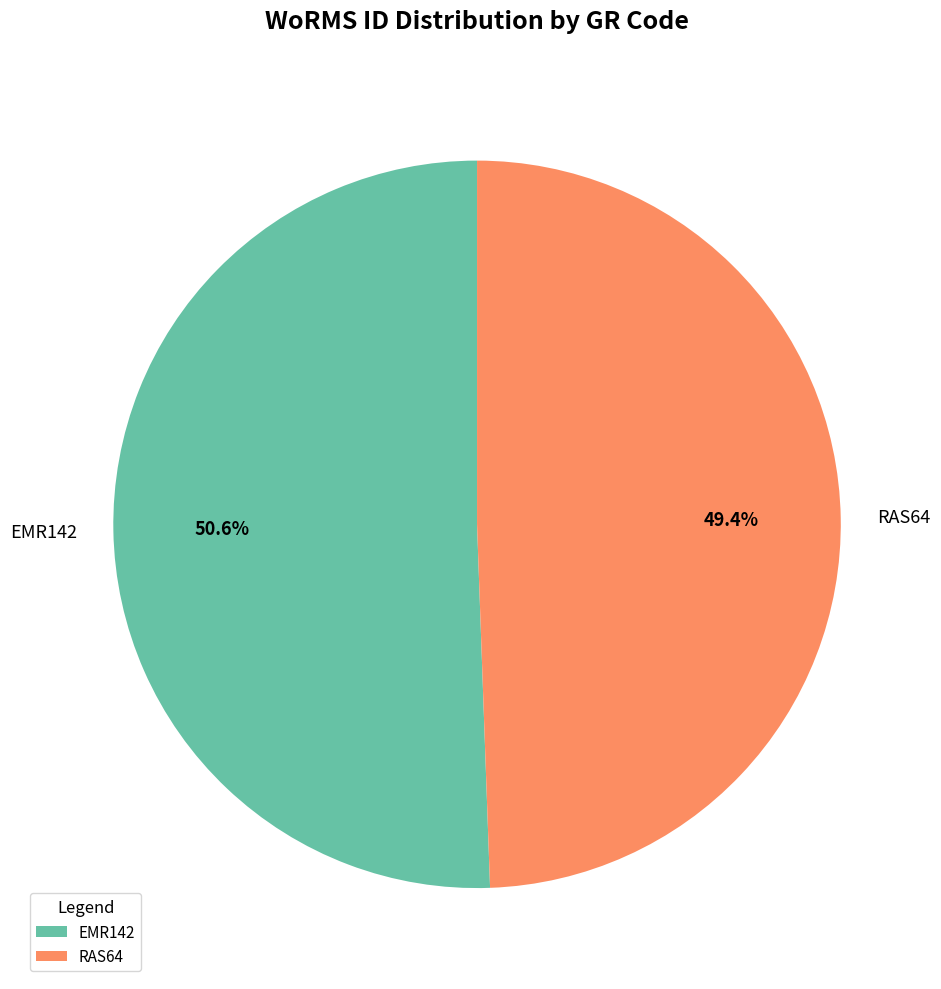

What is the smallest slice in the pie chart?

RAS64